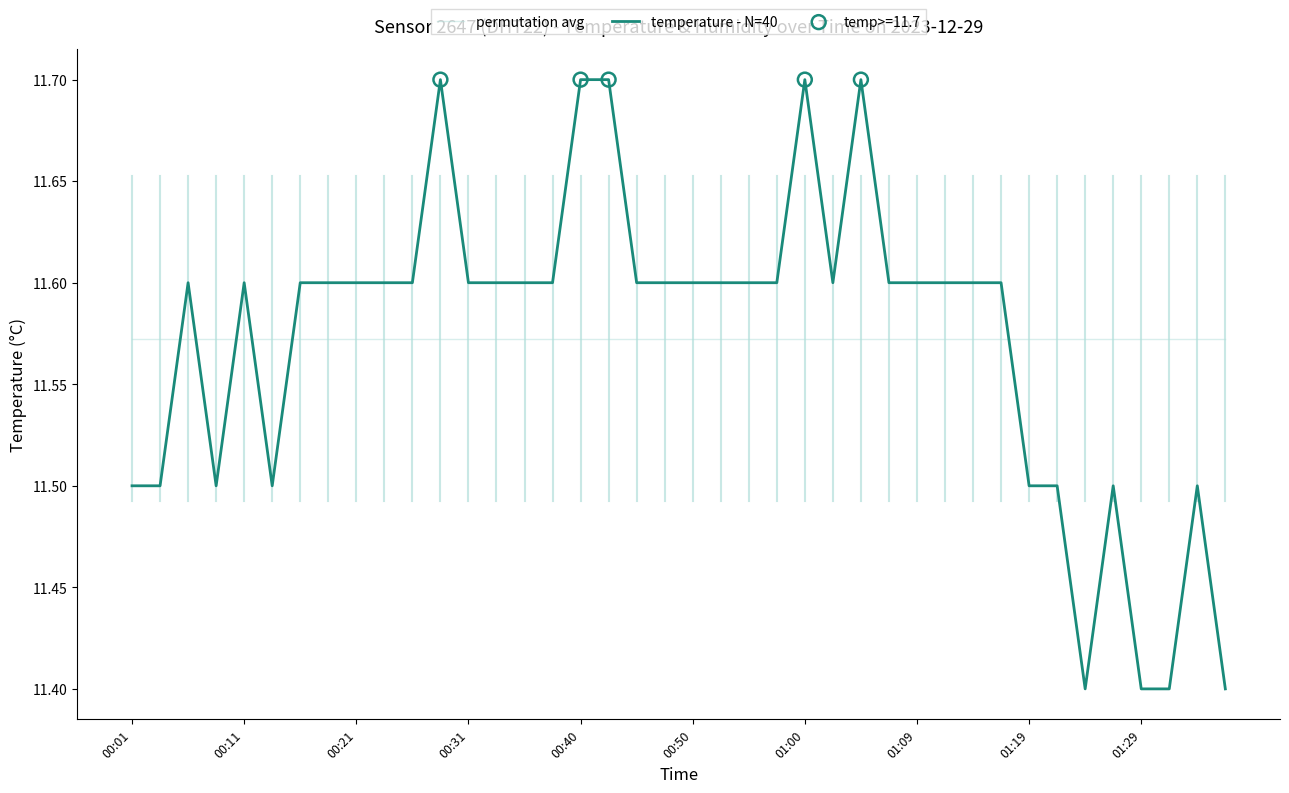

After their last crossing, which series has the higher values: permutation avg or temperature - N=40?

permutation avg